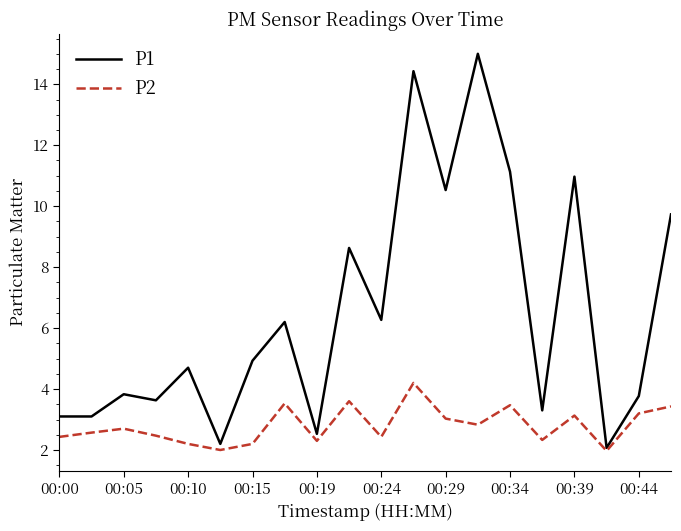

Rank the series by their average value, from lowest to highest.

P2, P1